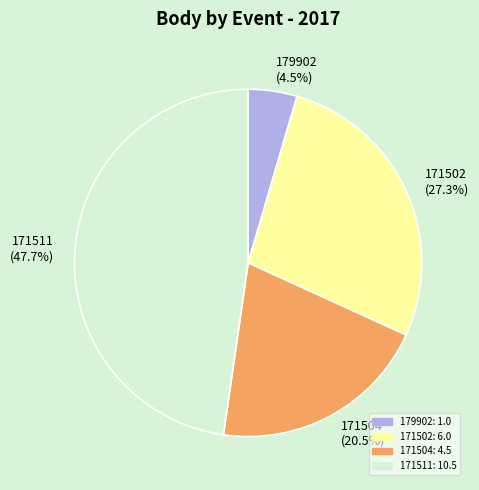

How many slices are in this pie chart?

4